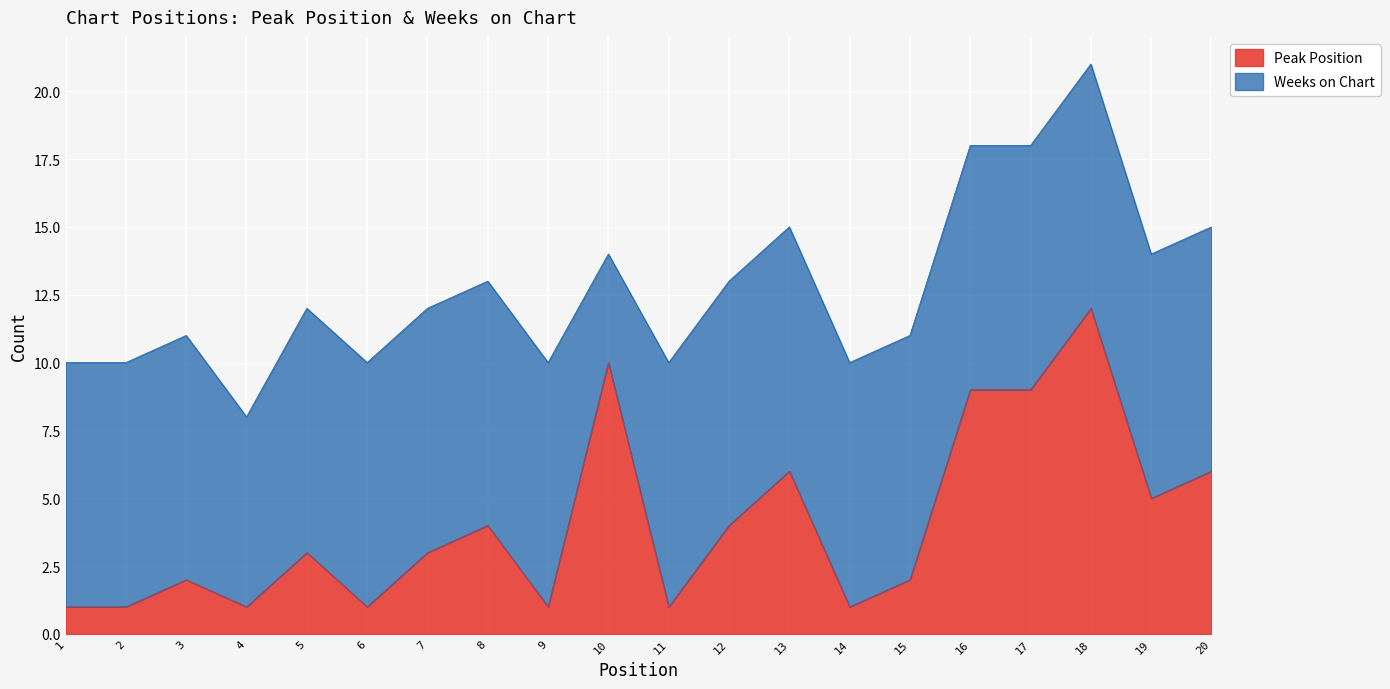

The chart shows a value of 1 at 1. True or false?

False